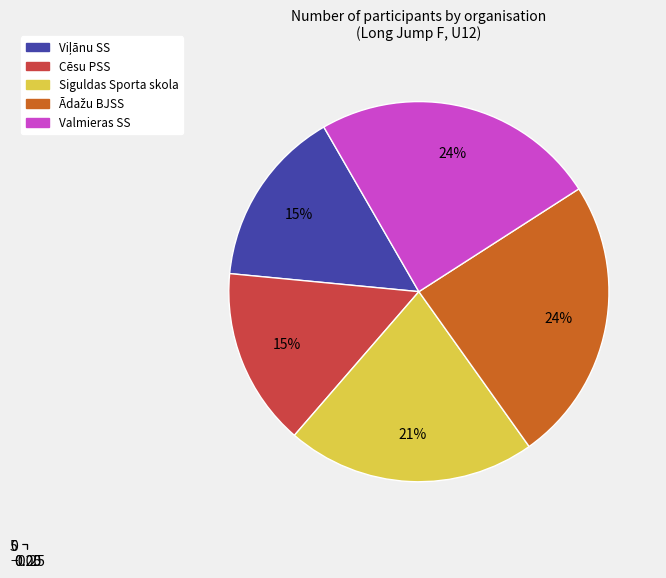

Rank the categories by value from highest to lowest.

Ādažu BJSS, Valmieras SS, Siguldas Sporta skola, Viļānu SS, Cēsu PSS